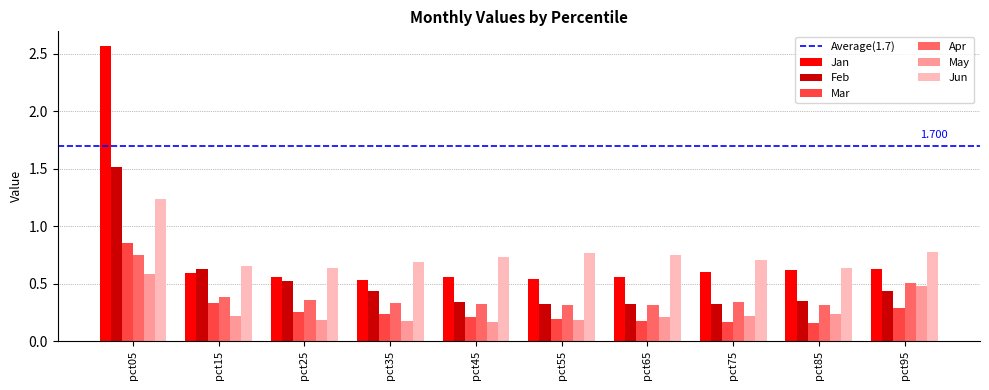

Is the value of Feb at pct85 greater than the value of Jan at pct45?

No